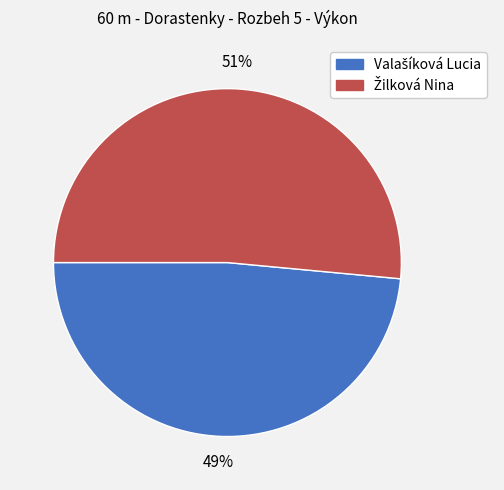

To the nearest percent, what is the average slice percentage?

50%